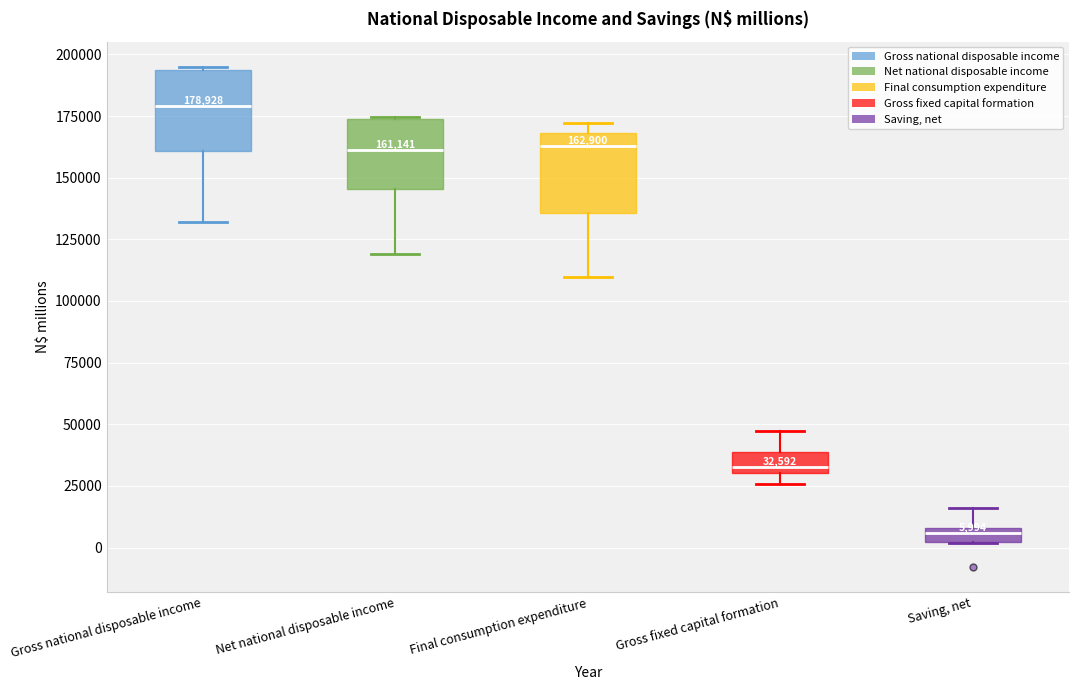

Which box's median line is the lowest?

Saving, net